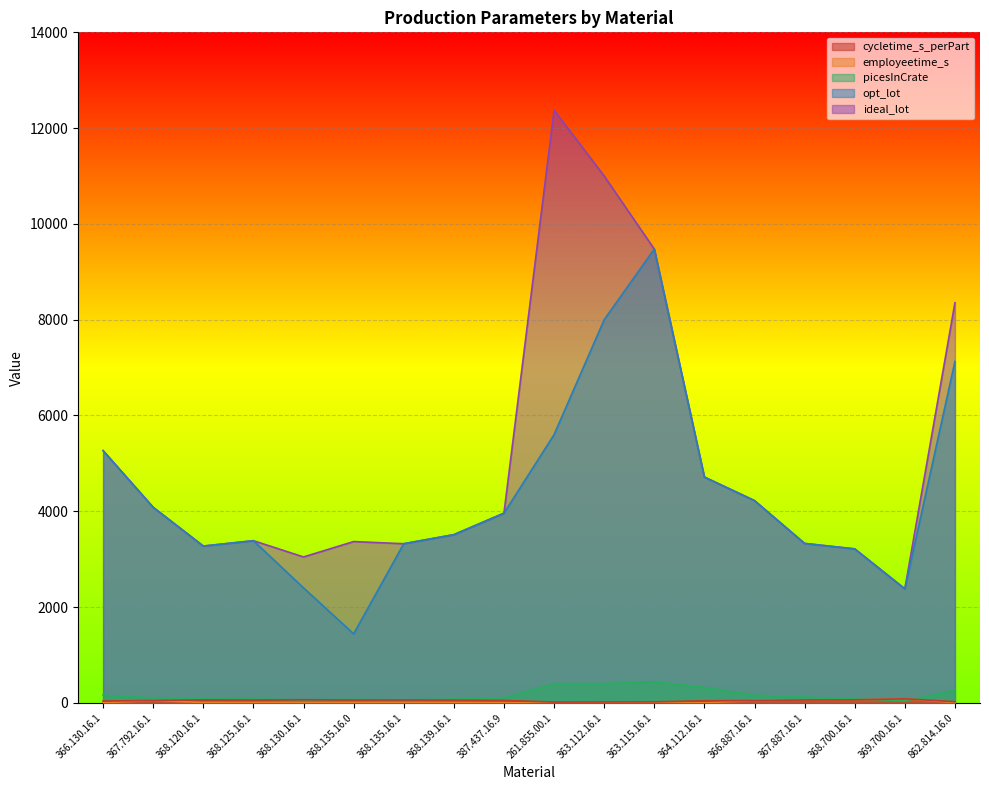

How many lines are shown in the chart?

5